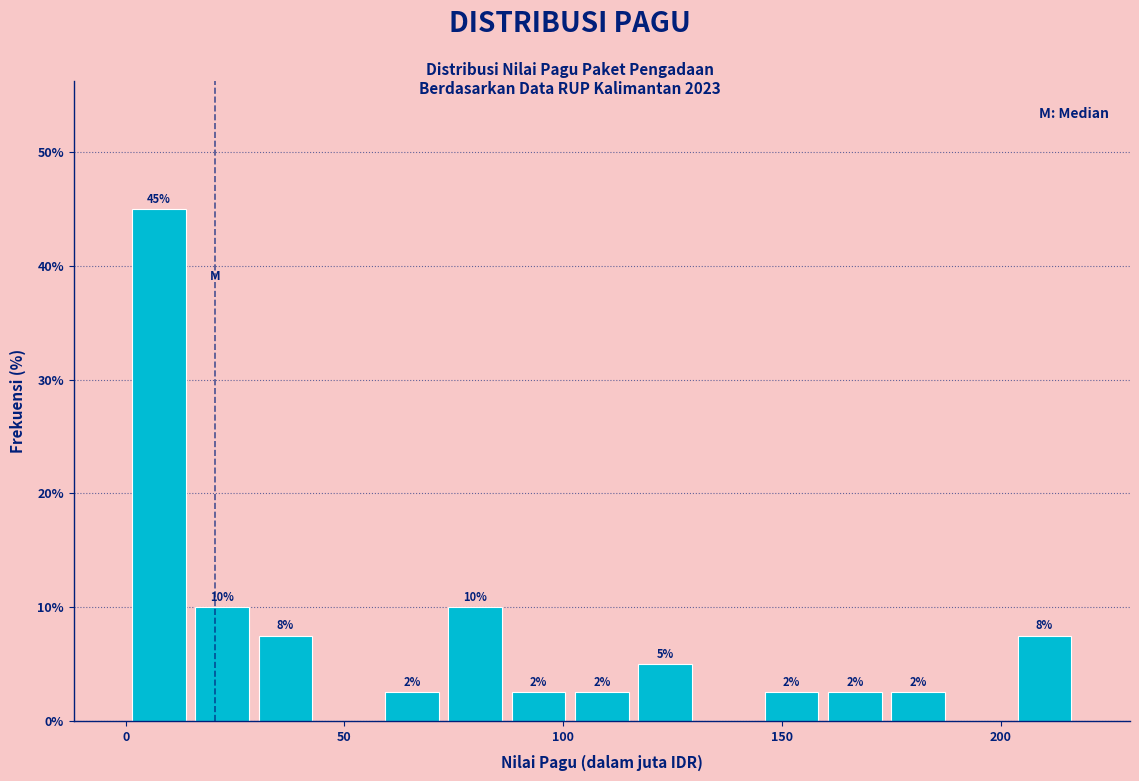

Read against the x-axis, roughly where is the centre of the tallest bar?

10